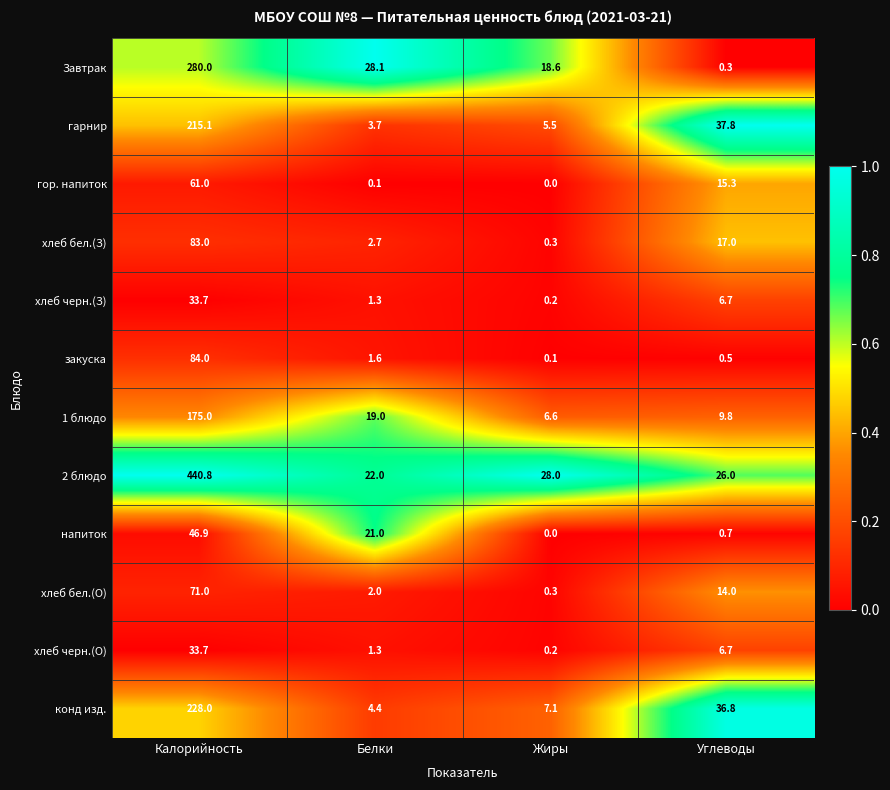

Which series has the largest total across all categories?

2 блюдо